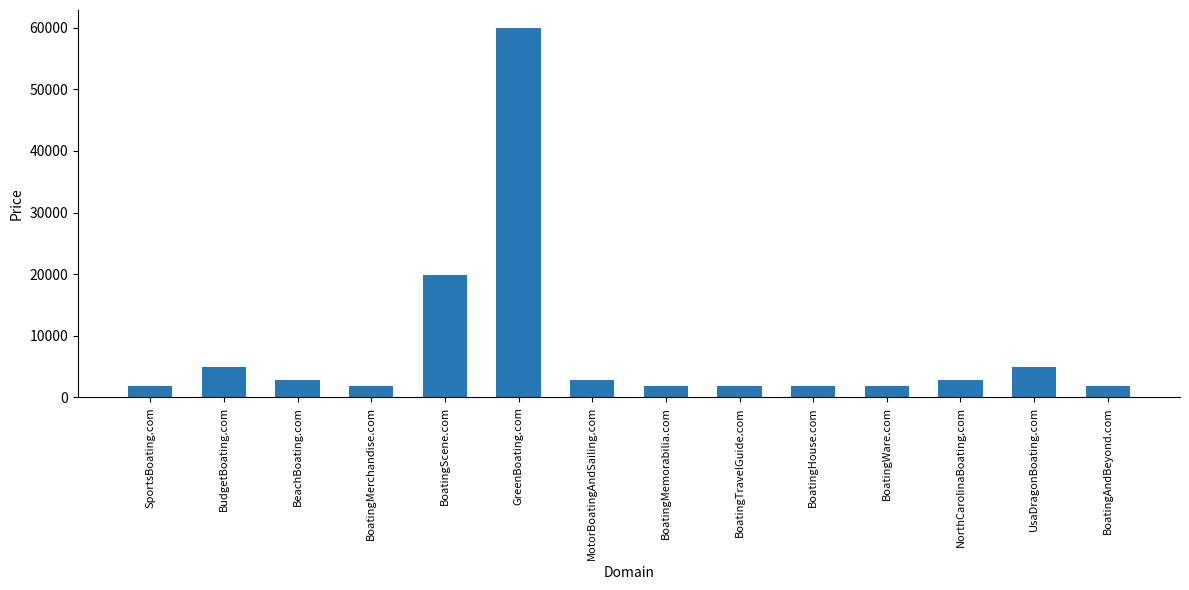

The value at BoatingMerchandise.com is 1888. True or false?

True